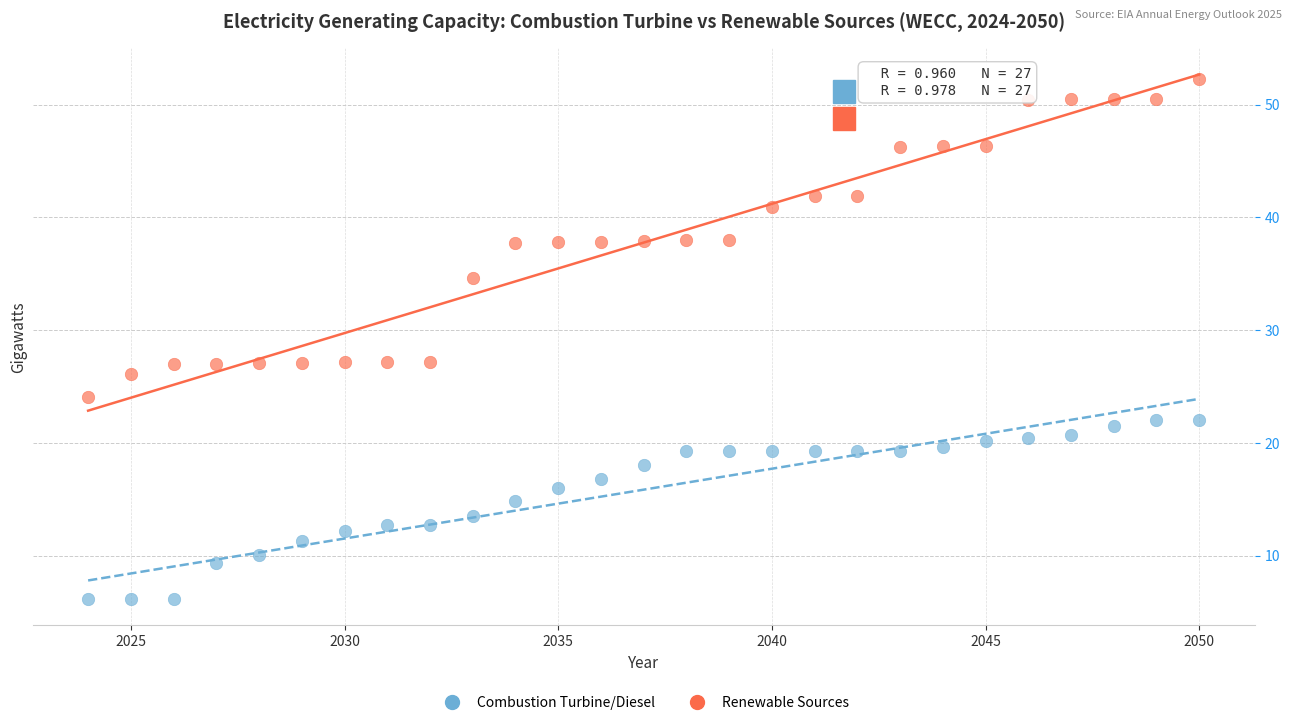

Which series reaches the minimum Y coordinate?

Combustion Turbine/Diesel